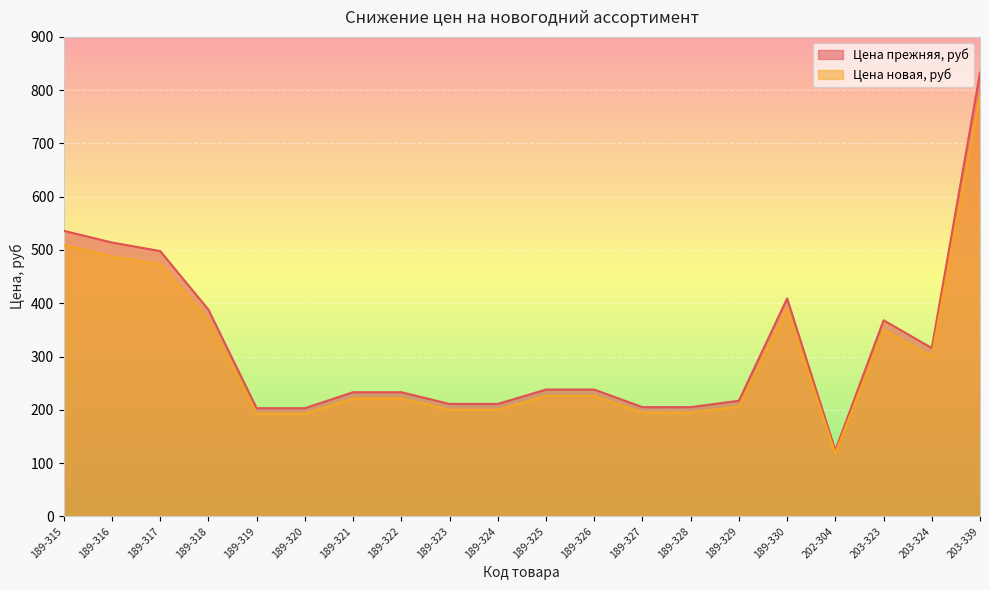

How many data points in Цена новая, руб are less than 226?

10